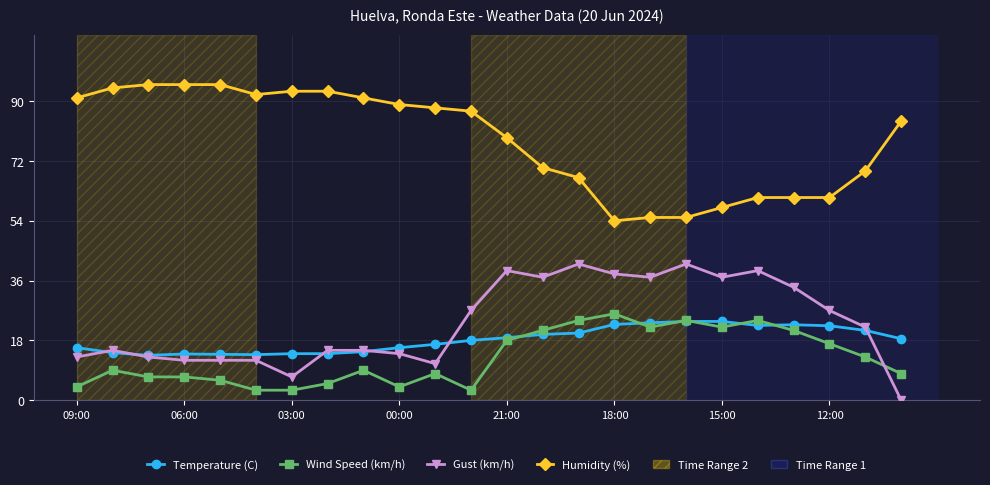

True or false: Wind Speed (km/h) has more than 1 interior local peaks.

True